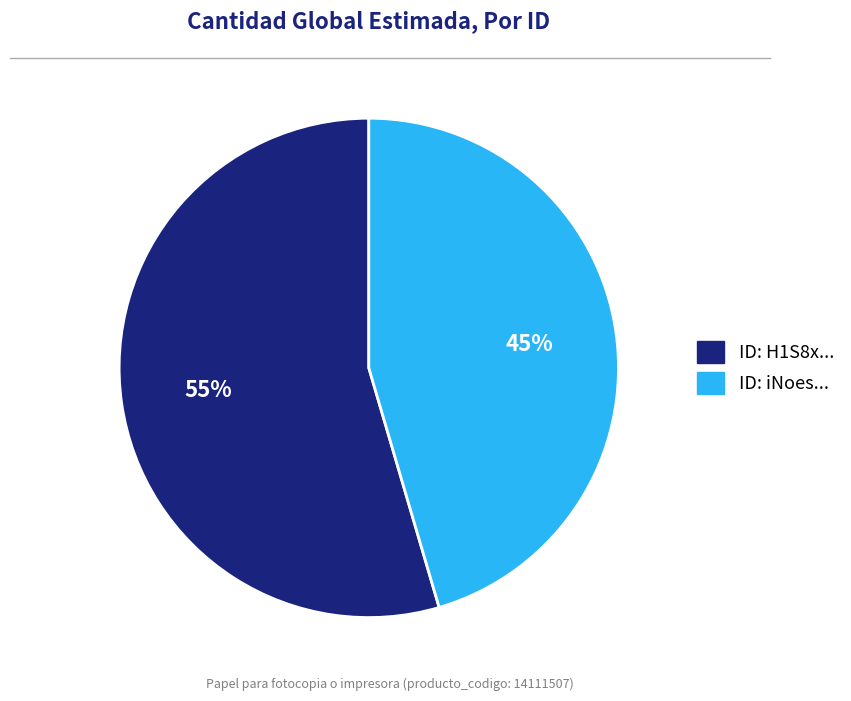

Is there any slice that represents more than half of the pie?

Yes